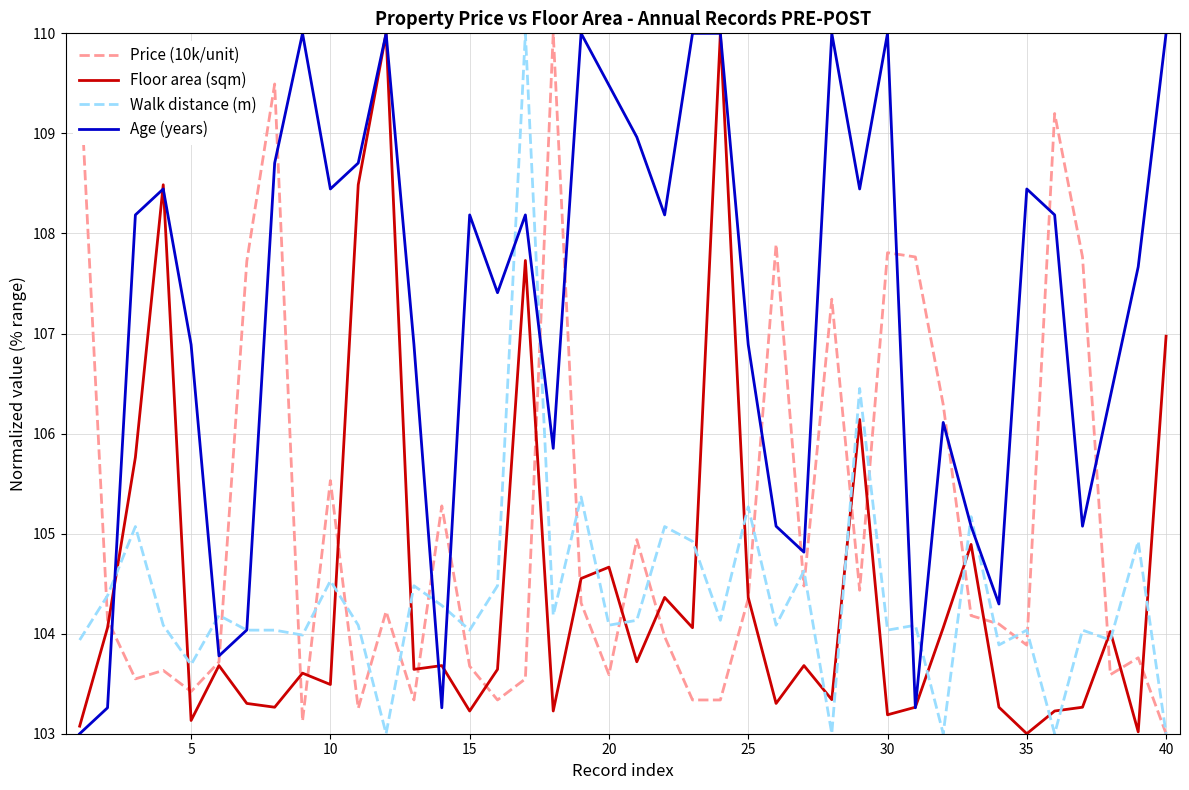

What is the highest value of the Floor area (sqm) series?

110.0